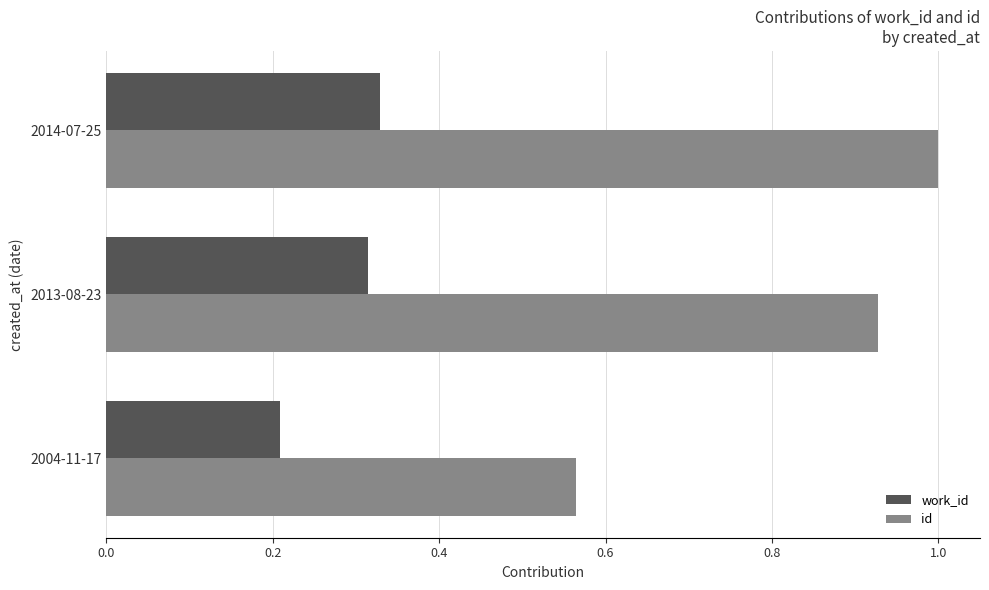

Which series has the largest total across all categories?

id